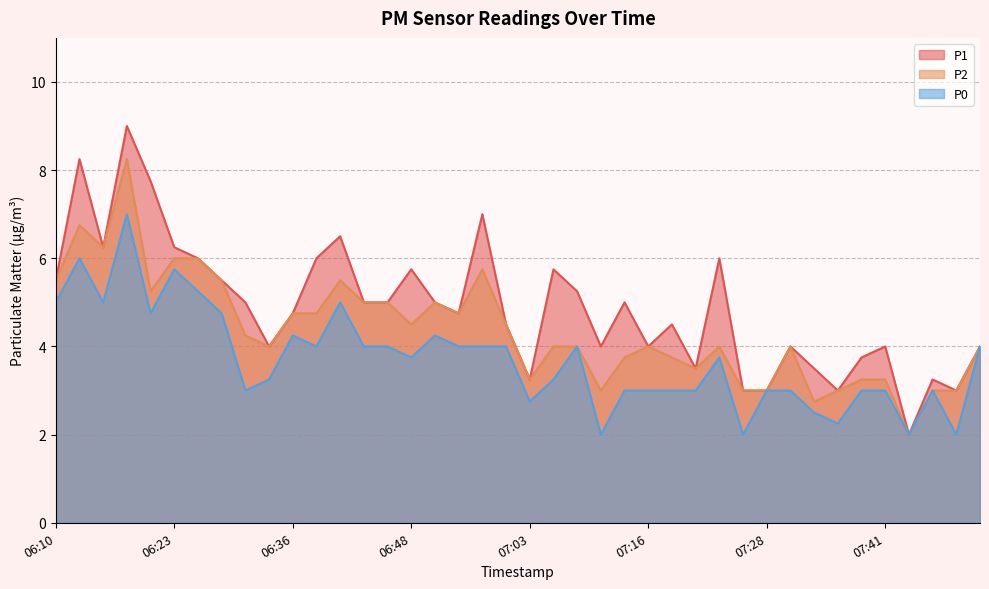

Is the value of P1 at 06:31 greater than the value of P0 at 06:46?

Yes